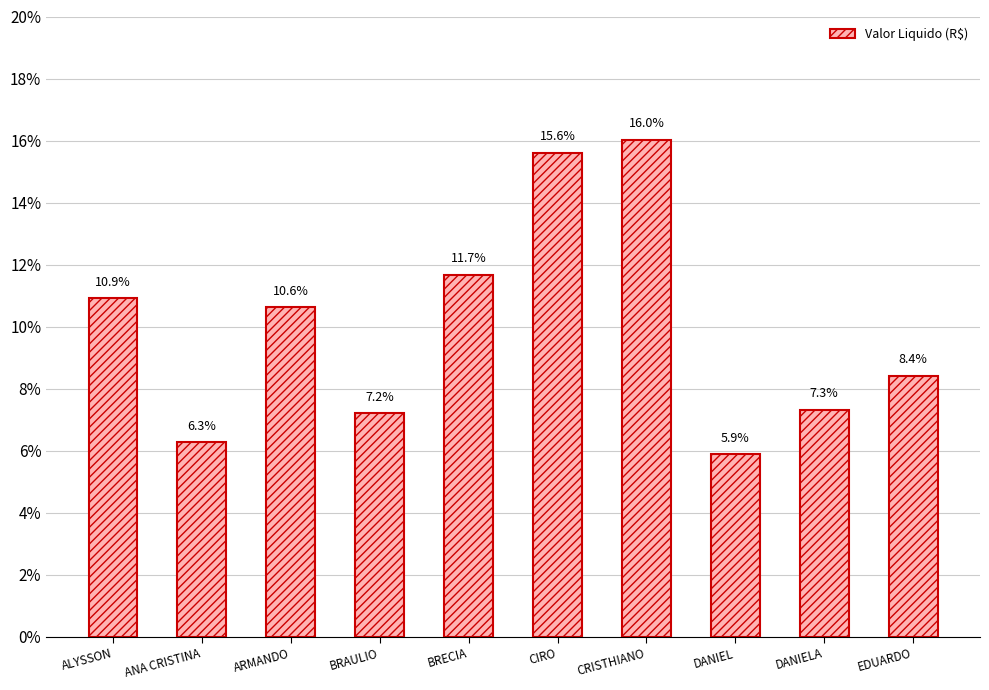

What is the change in value from ALYSSON to DANIEL?

-5.0